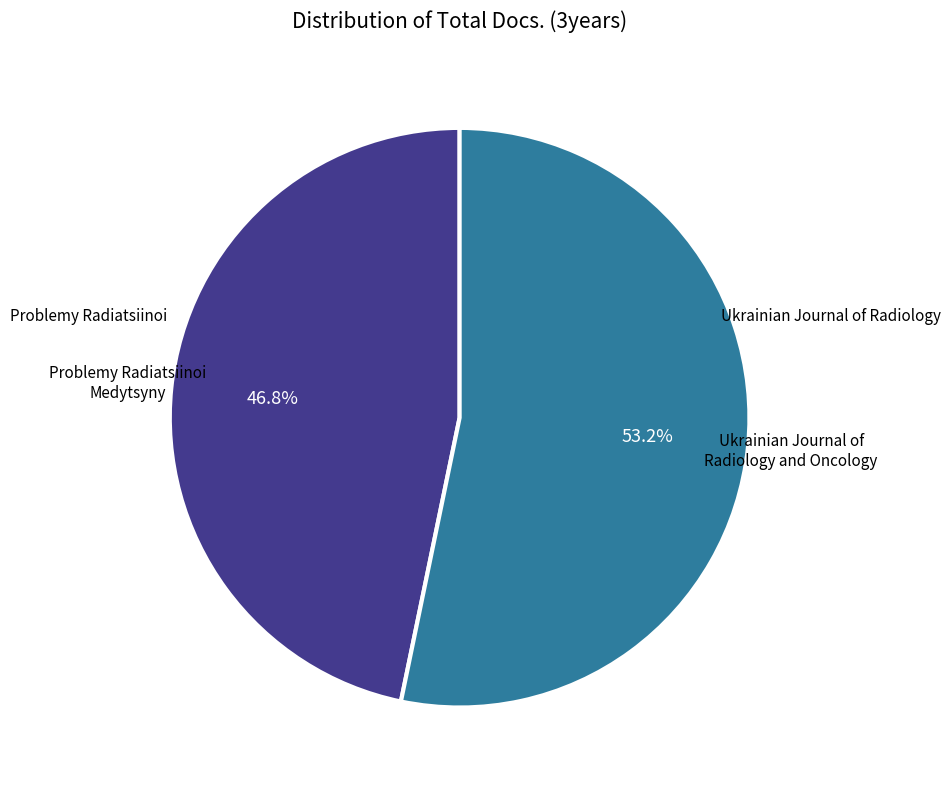

Does any single category account for the majority?

Yes